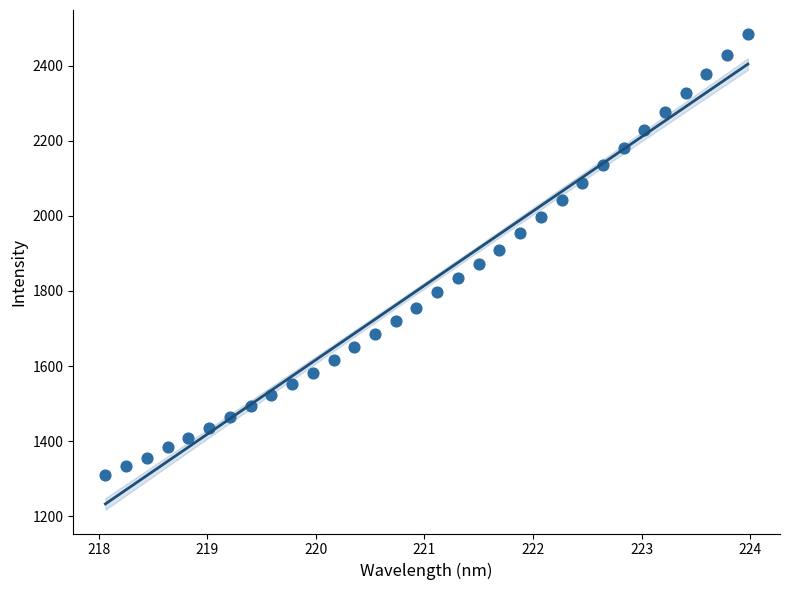

What is the range of X values (max minus min)?

5.9